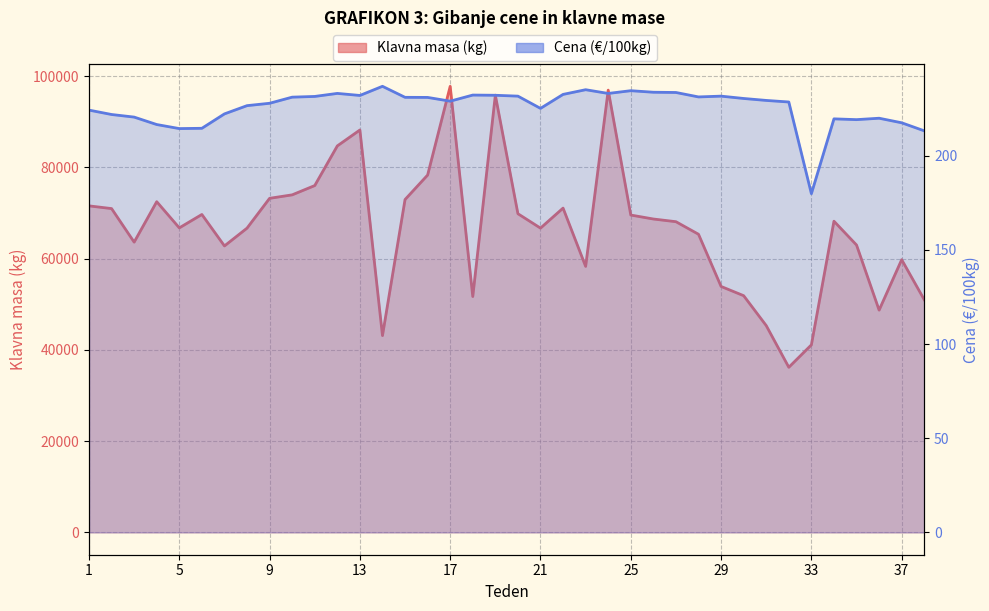

At how many categories does at least one series exceed 74788?

7